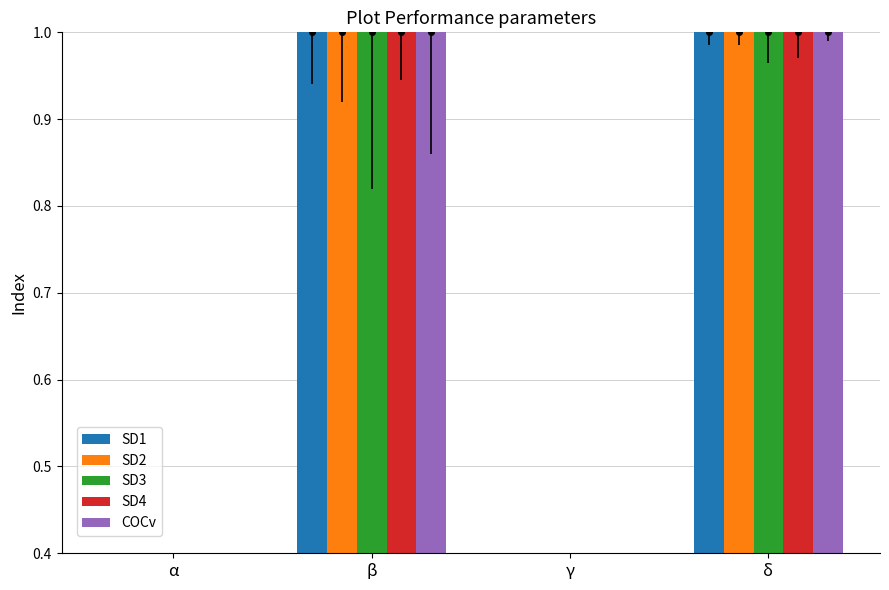

Which has a higher value, γ or δ?

δ